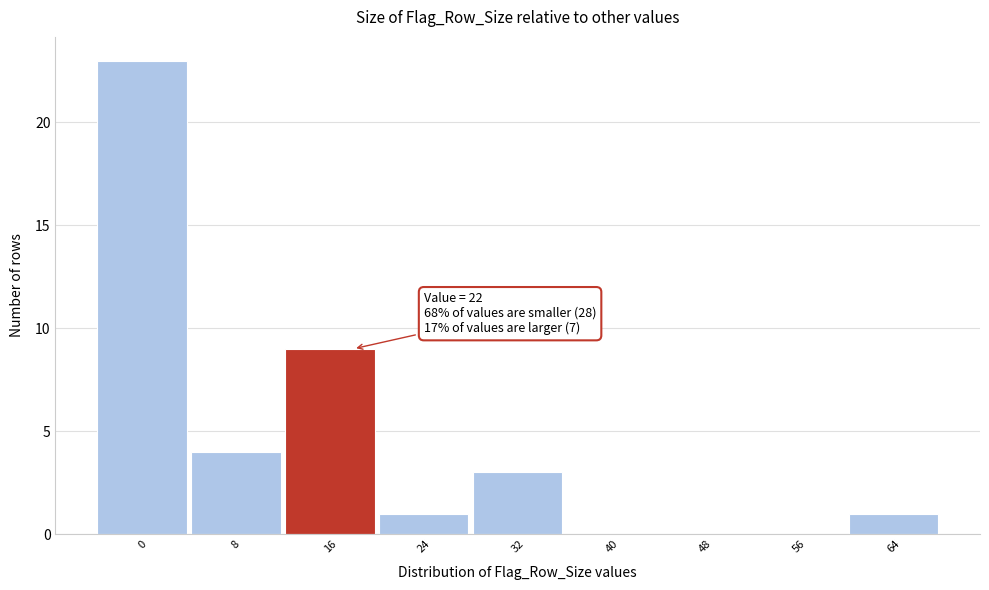

Reading left to right, extract all data points from this chart.

0=23	8=4	16=9	24=1	32=3	40=0	48=0	56=0	64=1